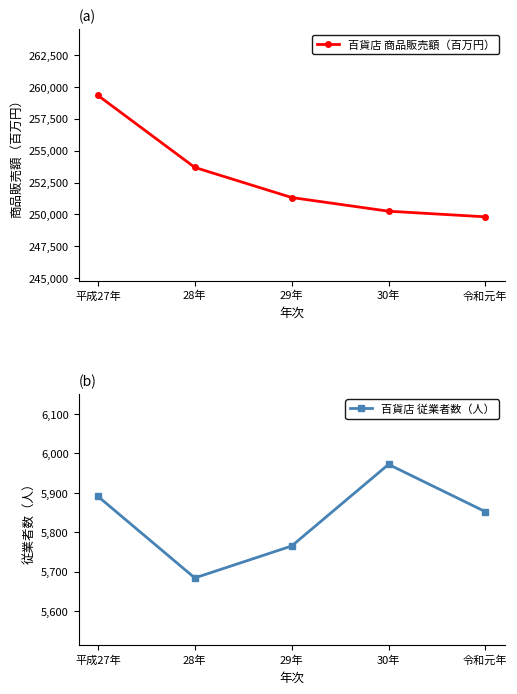

Which series has the largest total across all categories?

百貨店 商品販売額（百万円）